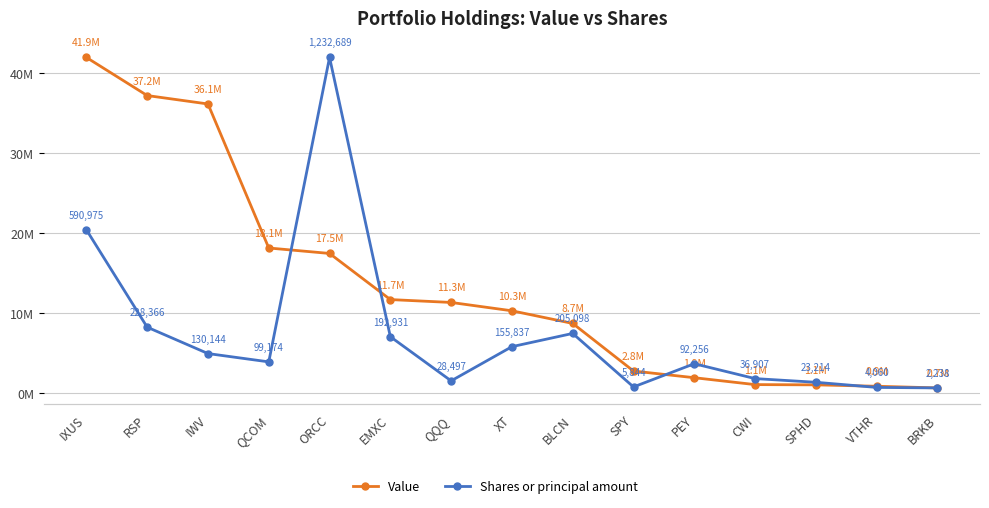

How many series are shown in this chart?

2